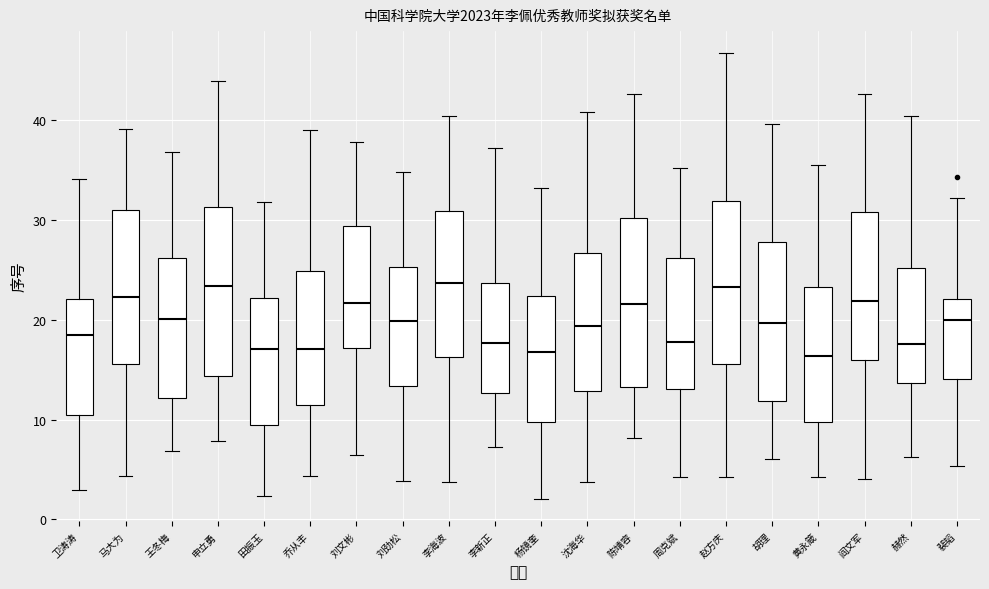

Reading left to right, transcribe this box plot: for each box, give where its median line is, the range the box spans, and where its two whiskers end, as read against the y-axis. The values are not printed on the chart, so give them approximately, as read against the axis.

卫涛涛: median 18, box 10 to 22, whiskers 3 to 34
马大为: median 22, box 16 to 31, whiskers 4 to 39
王冬梅: median 20, box 12 to 26, whiskers 7 to 37
申立勇: median 23, box 14 to 31, whiskers 8 to 44
田振玉: median 17, box 9 to 22, whiskers 2 to 32
乔从丰: median 17, box 11 to 25, whiskers 4 to 39
刘文彬: median 22, box 17 to 29, whiskers 6 to 38
刘劲松: median 20, box 13 to 25, whiskers 4 to 35
李海波: median 24, box 16 to 31, whiskers 4 to 40
李新正: median 18, box 13 to 24, whiskers 7 to 37
杨镜奎: median 17, box 10 to 22, whiskers 2 to 33
沈海华: median 19, box 13 to 27, whiskers 4 to 41
陈靖容: median 22, box 13 to 30, whiskers 8 to 43
周克斌: median 18, box 13 to 26, whiskers 4 to 35
赵方庆: median 23, box 16 to 32, whiskers 4 to 47
胡理: median 20, box 12 to 28, whiskers 6 to 40
黄永箴: median 16, box 10 to 23, whiskers 4 to 35
阎文军: median 22, box 16 to 31, whiskers 4 to 43
赫然: median 18, box 14 to 25, whiskers 6 to 40
裴韬: median 20, box 14 to 22, whiskers 5 to 32